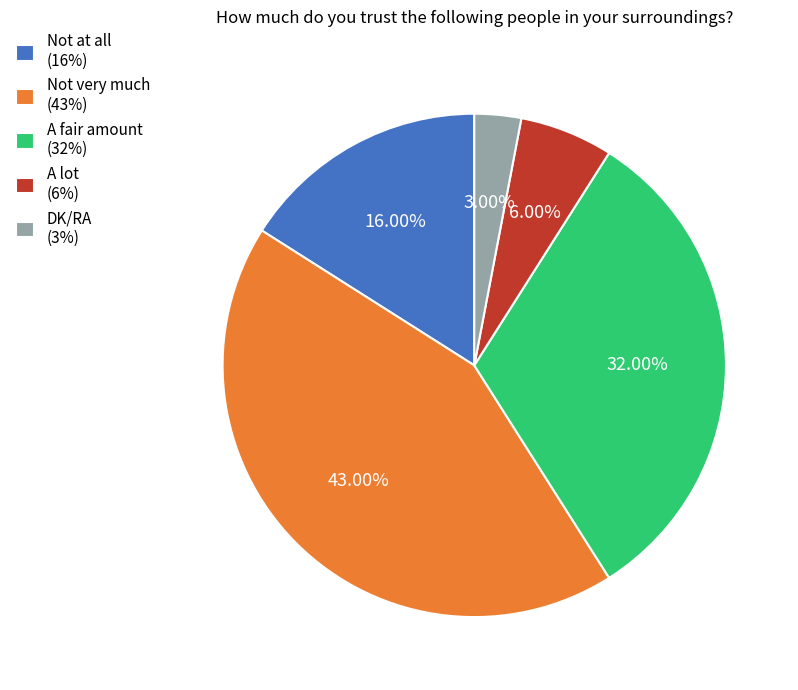

To the nearest percent, what percentage of the pie is A lot?

6%